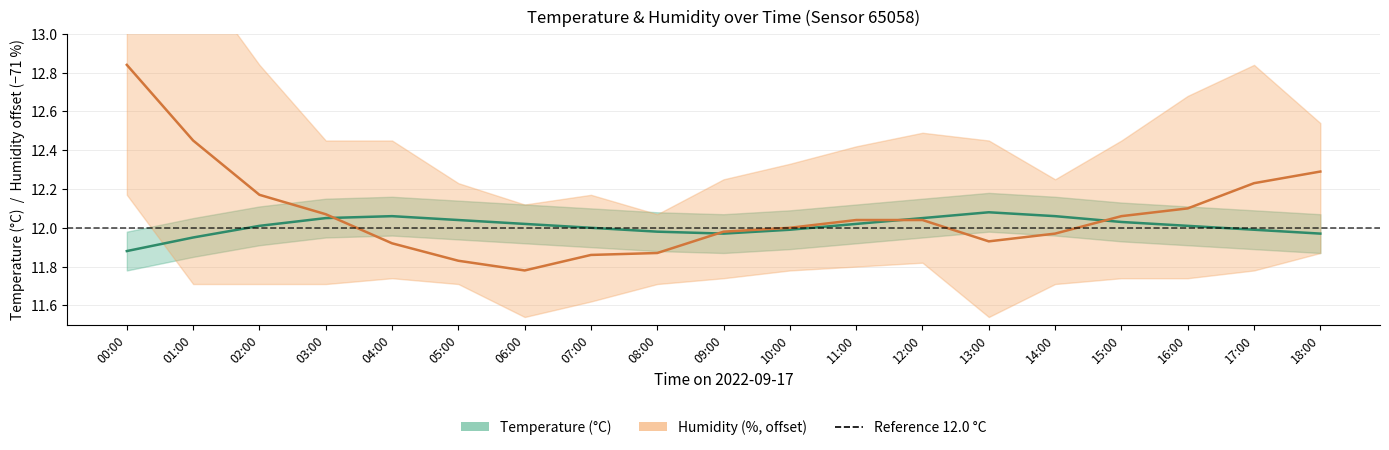

True or false: humidity (offset −71) has more than 0 interior local peaks.

False